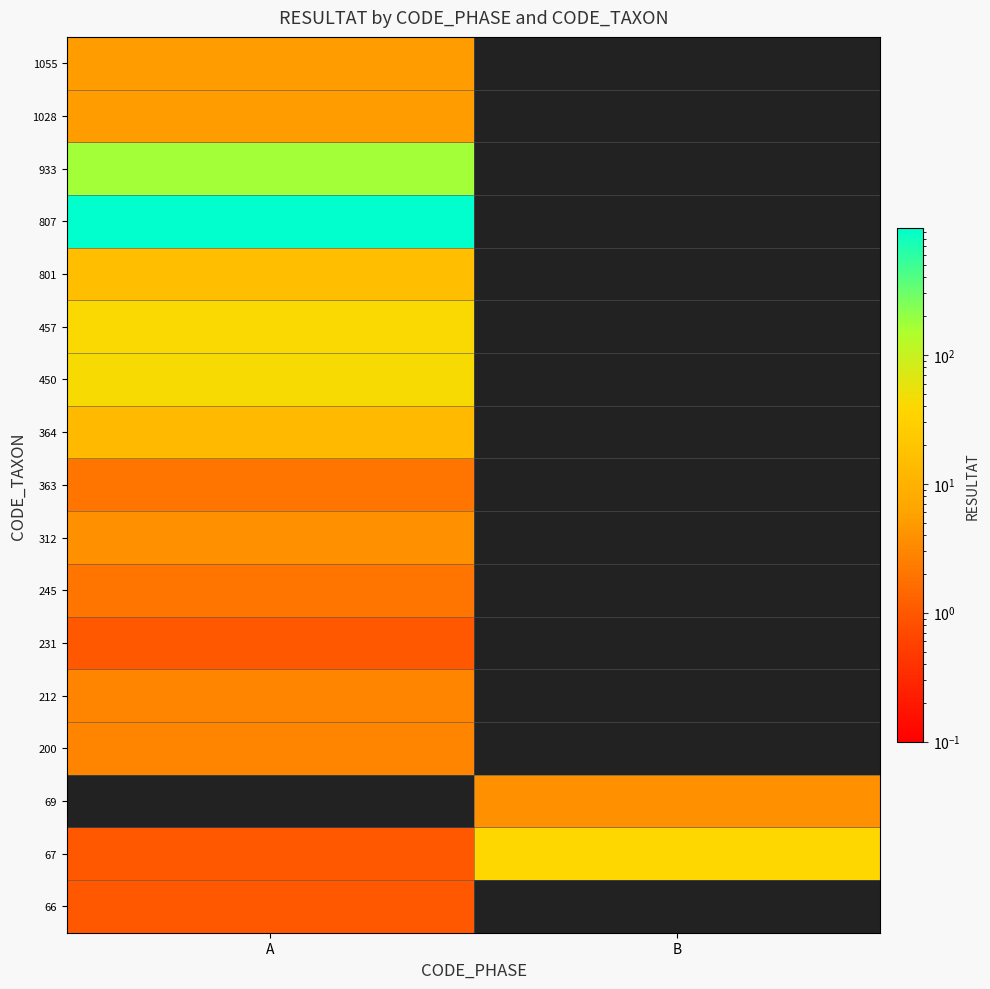

What is the spread (max minus min) of values at A?

966